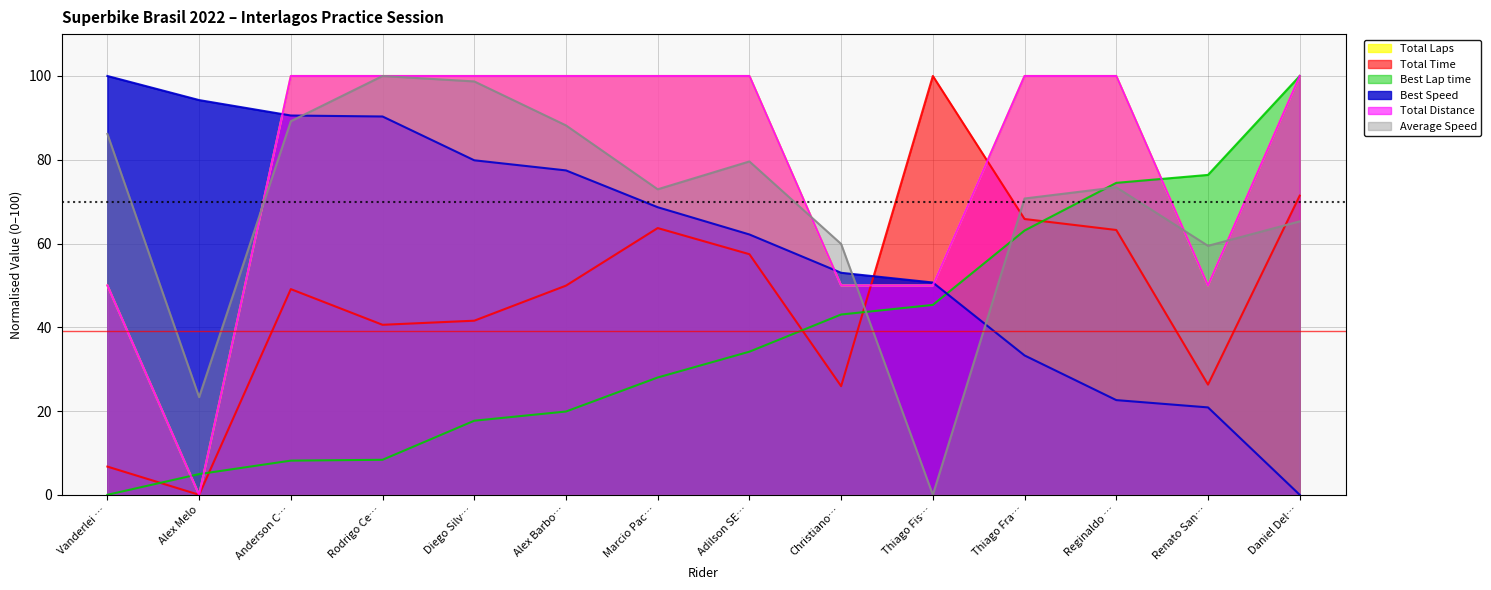

True or false: Total Distance has more than 1 points higher than both neighbors.

False